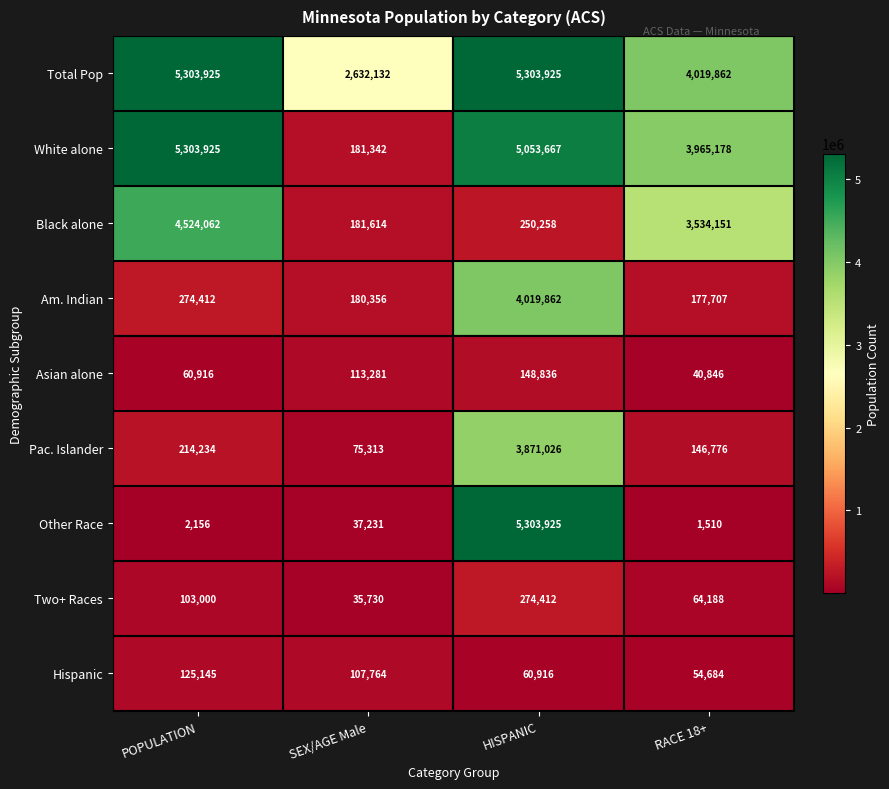

At which label is Am. Indian closest to 2098784?

POPULATION